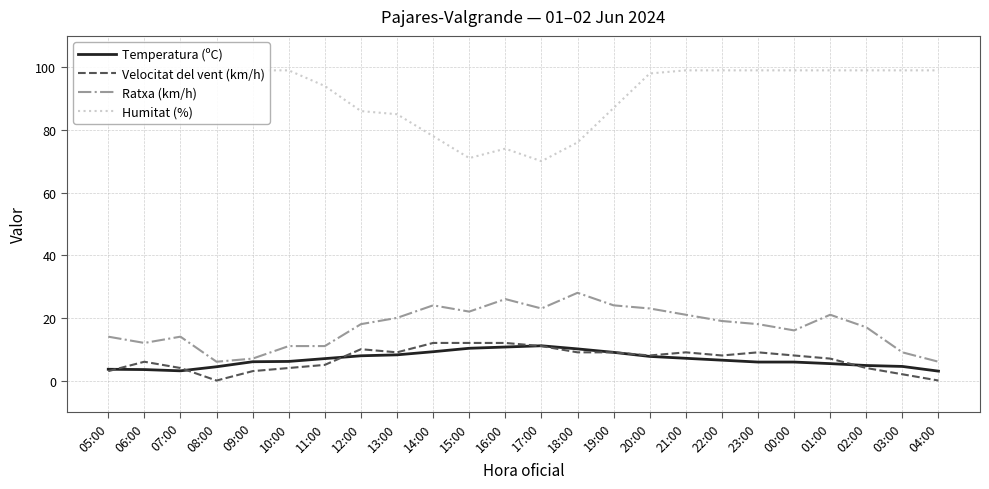

Count the number of data series in this chart.

4